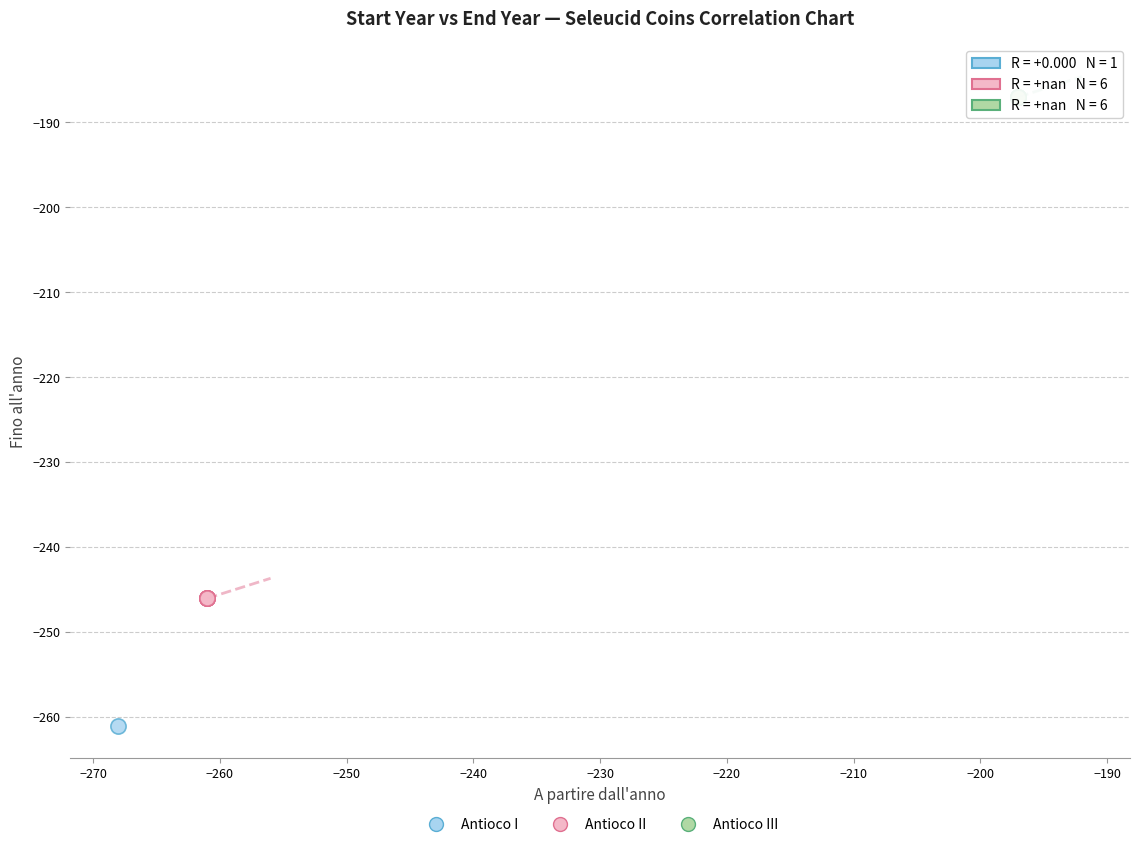

Which series contains the lowest Y value?

Antioco I